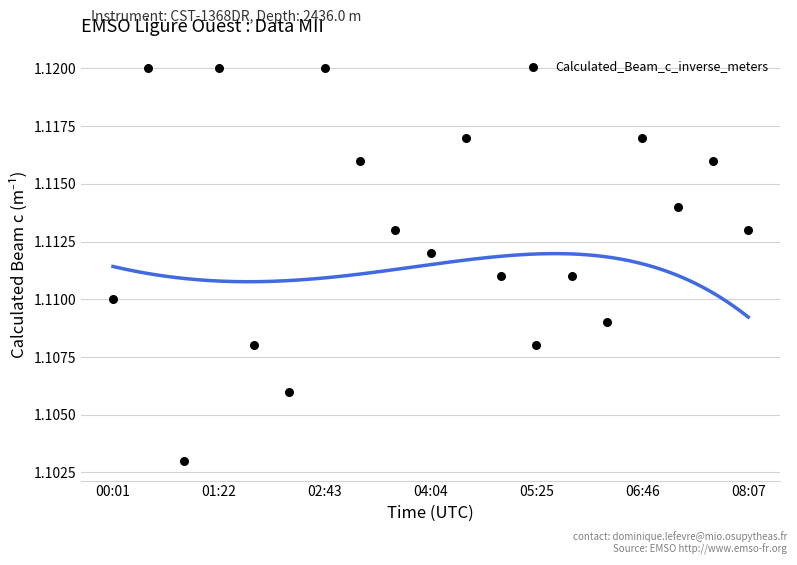

How many data points are displayed?

19